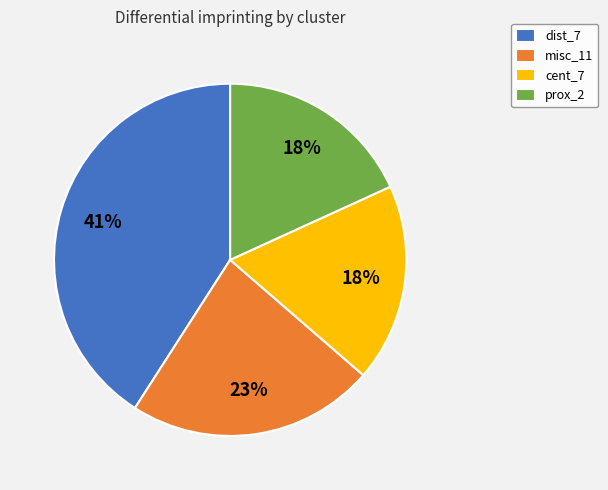

Is it true that misc_11 is 23% of the pie?

True